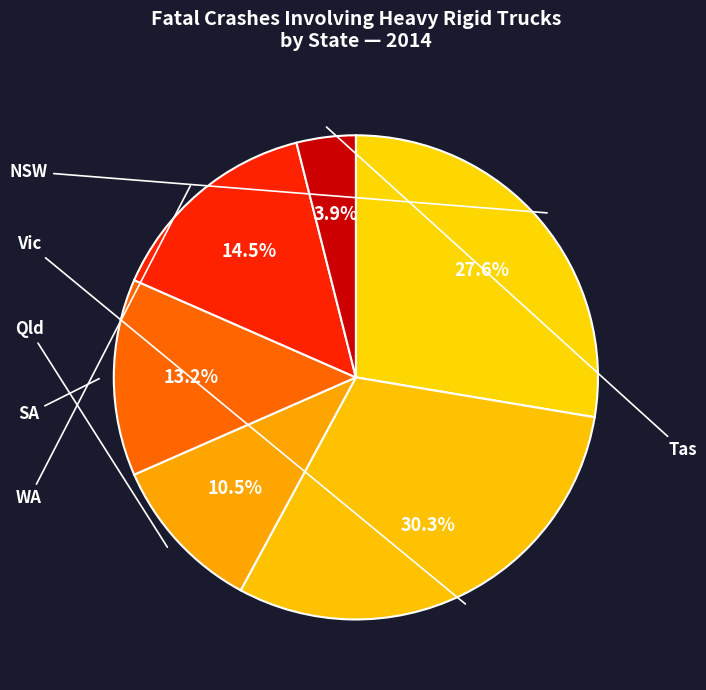

Does Qld account for over 50% of the chart?

No